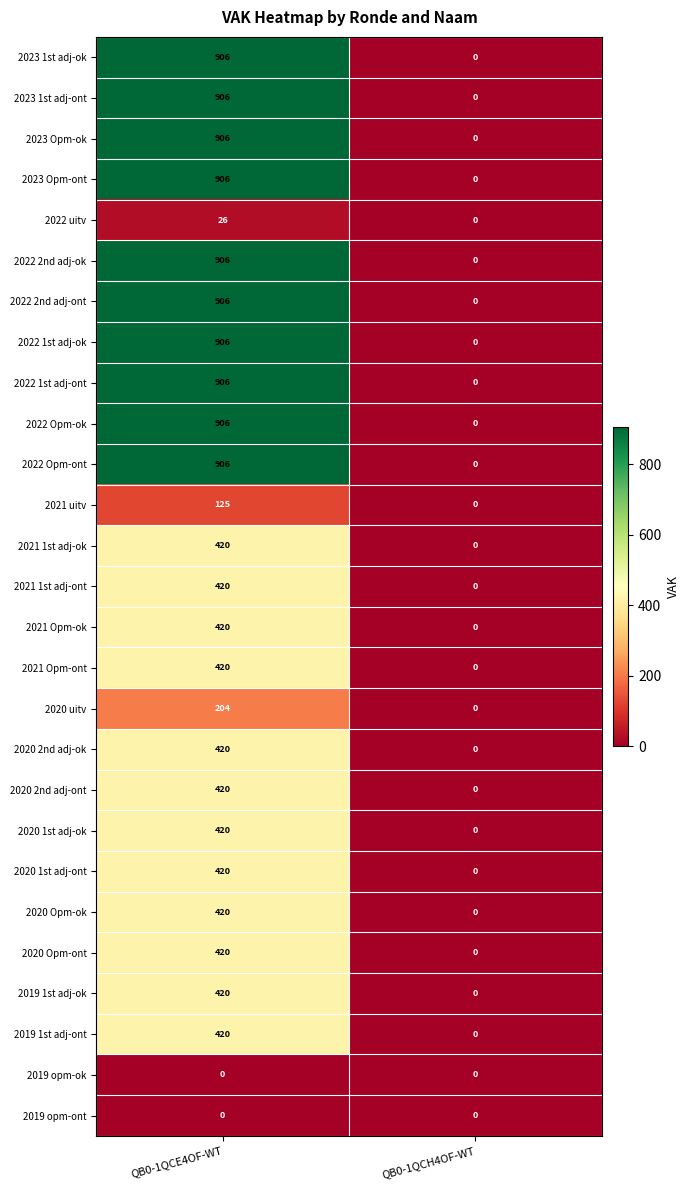

Read the 2021 uitv value at QB0-1QCE4OF-WT, to the nearest 5.

125